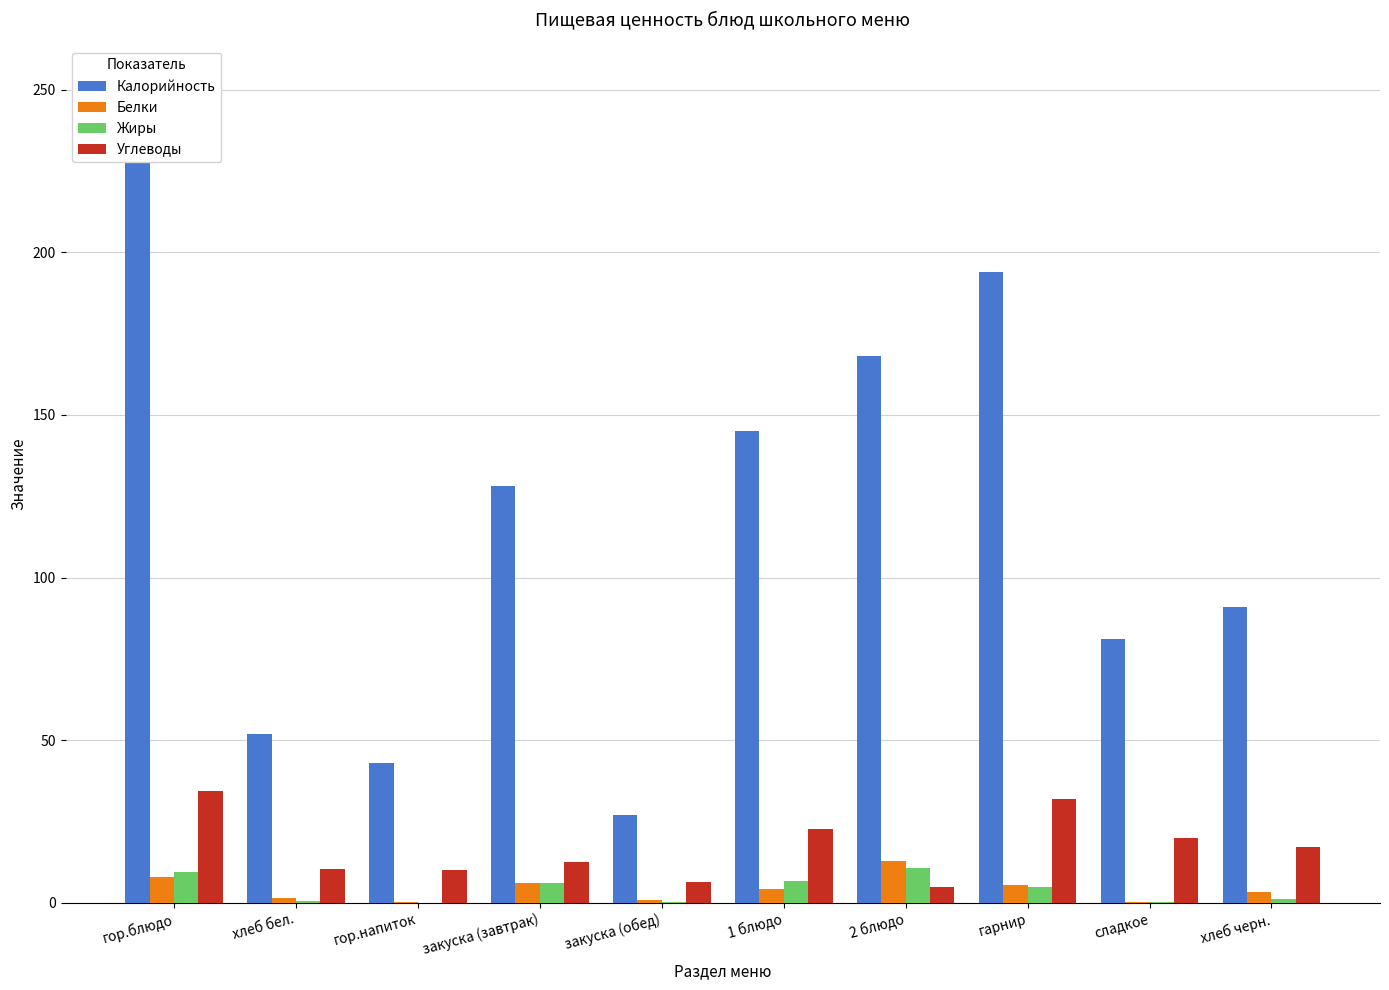

What are all the series names shown in the legend?

Калорийность, Белки, Жиры, Углеводы